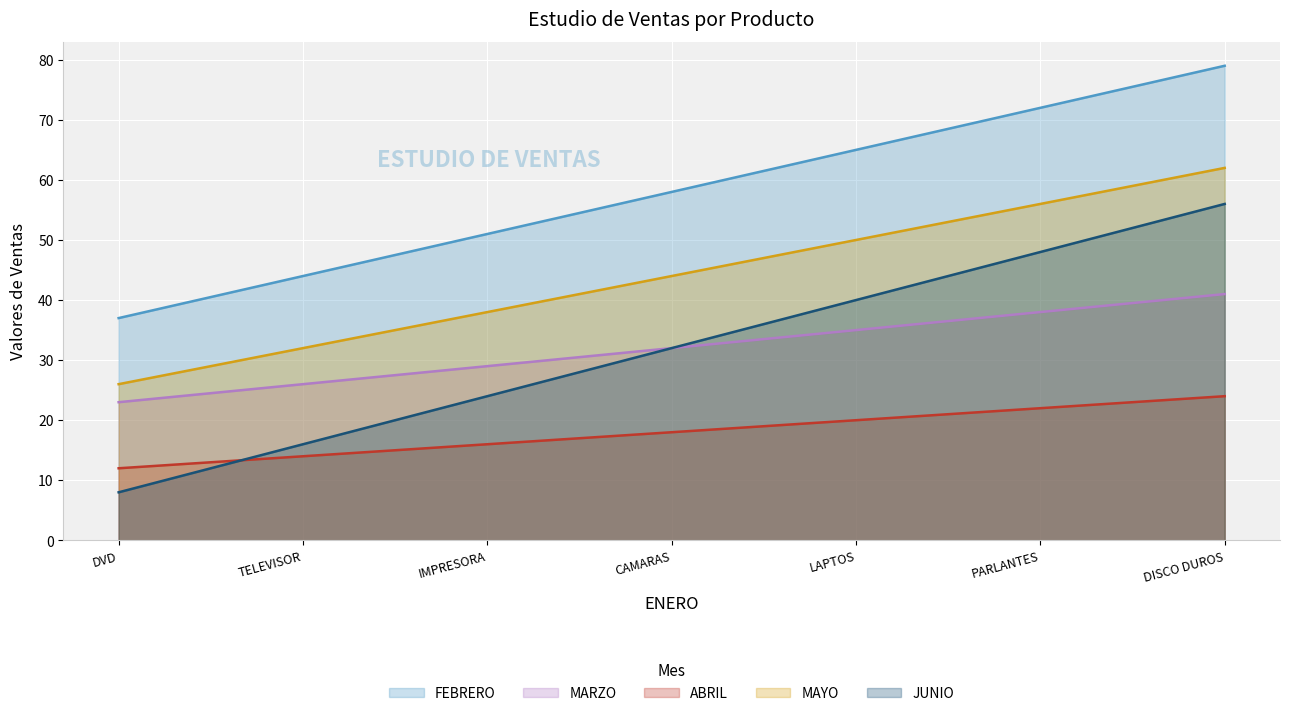

Is the value of MAYO at TELEVISOR greater than the value of JUNIO at CAMARAS?

No